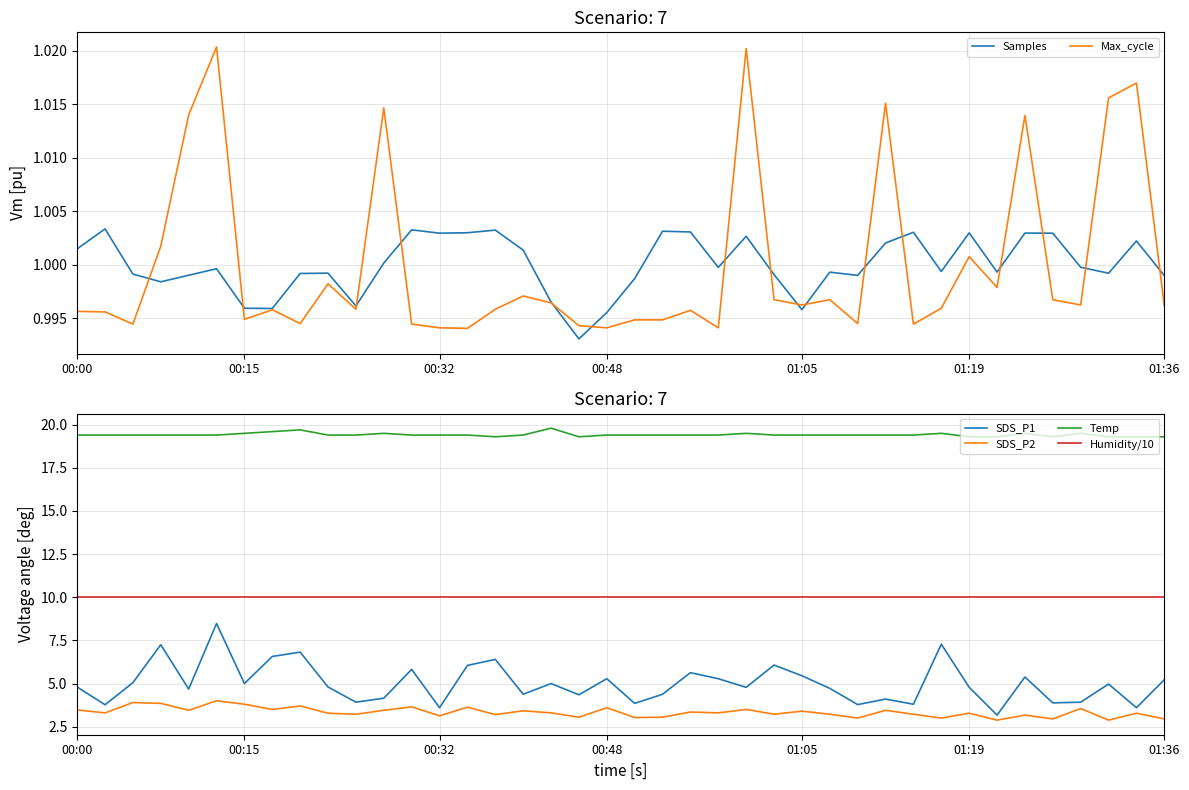

At which category does the chart reach its minimum across all series?

18